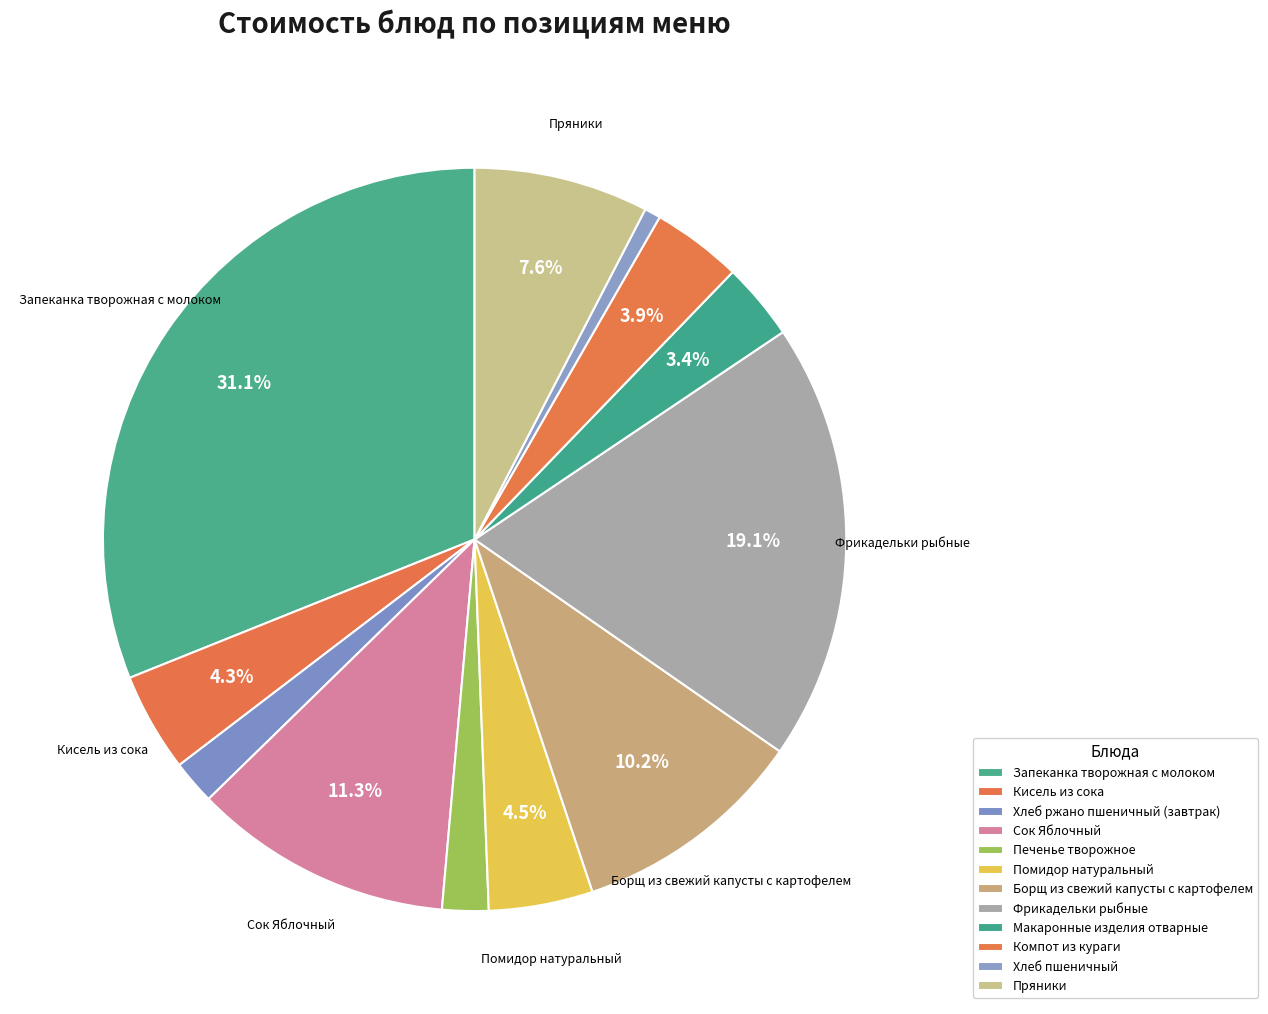

Count the number of slices in the pie.

12